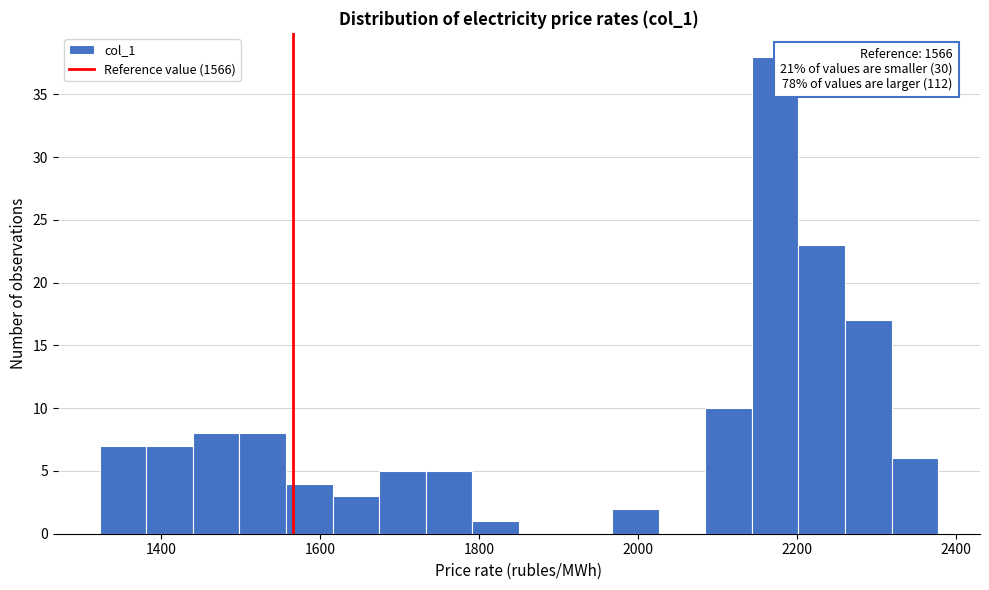

Around what value on the x-axis is the tallest bar? Give the approximate position of its centre, as read against the axis.

2180